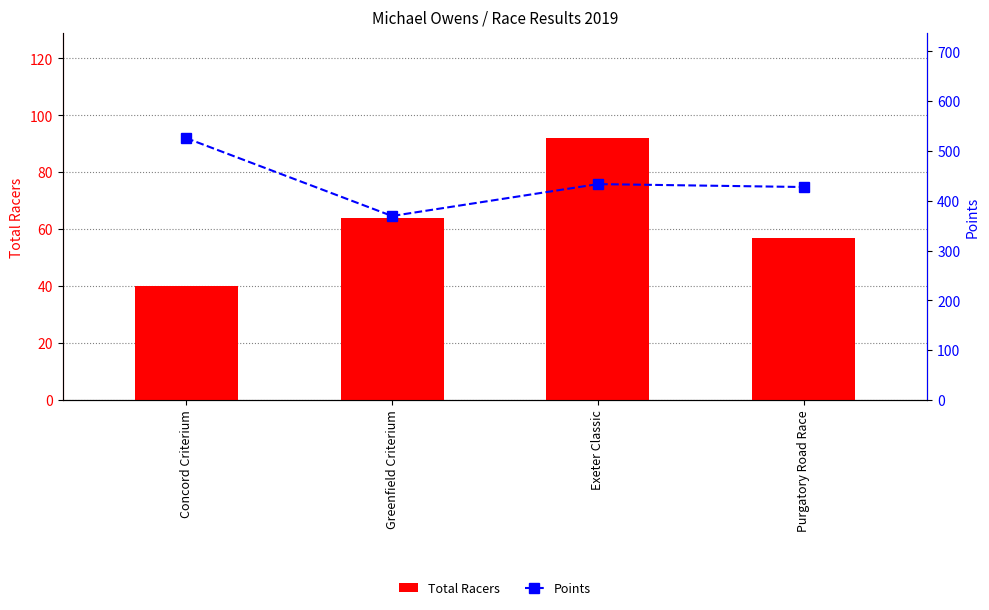

Are the bars horizontal?

No